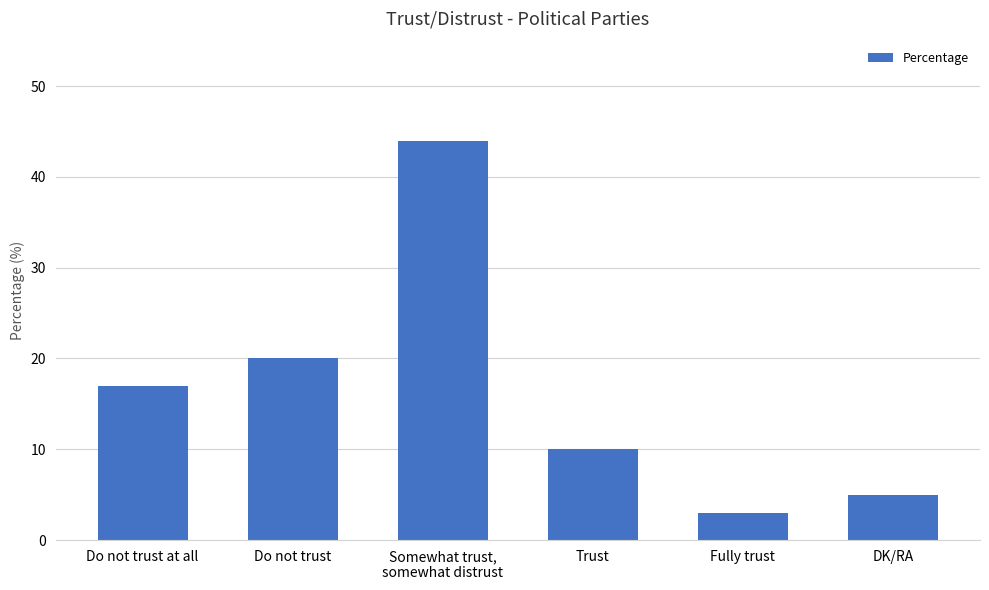

Reading left to right, extract all data points from this chart.

Do not trust at all=17	Do not trust=20	Somewhat trust,
somewhat distrust=44	Trust=10	Fully trust=3	DK/RA=5